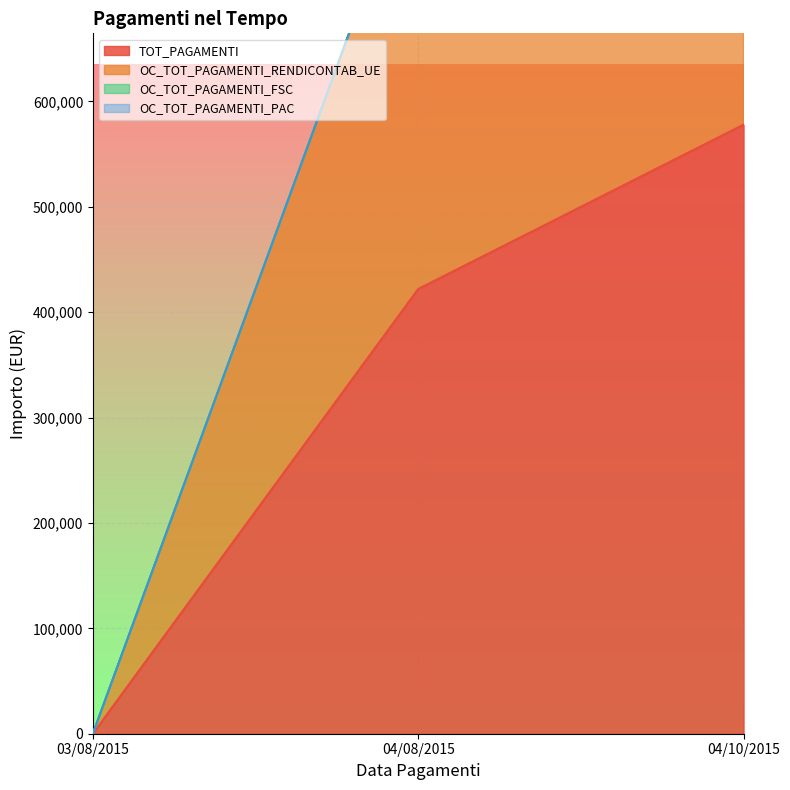

What is the average value of the OC_TOT_PAGAMENTI_RENDICONTAB_UE series?

666519.0